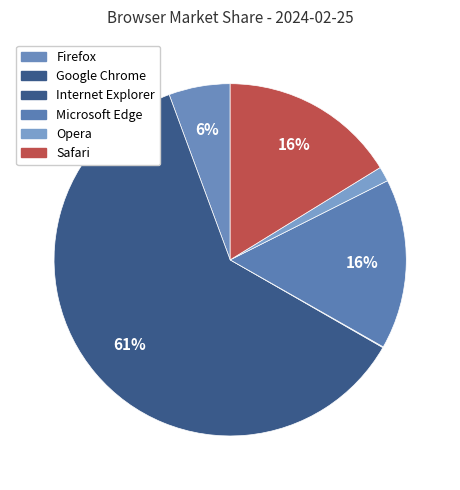

What is the smallest slice in the pie chart?

Internet Explorer